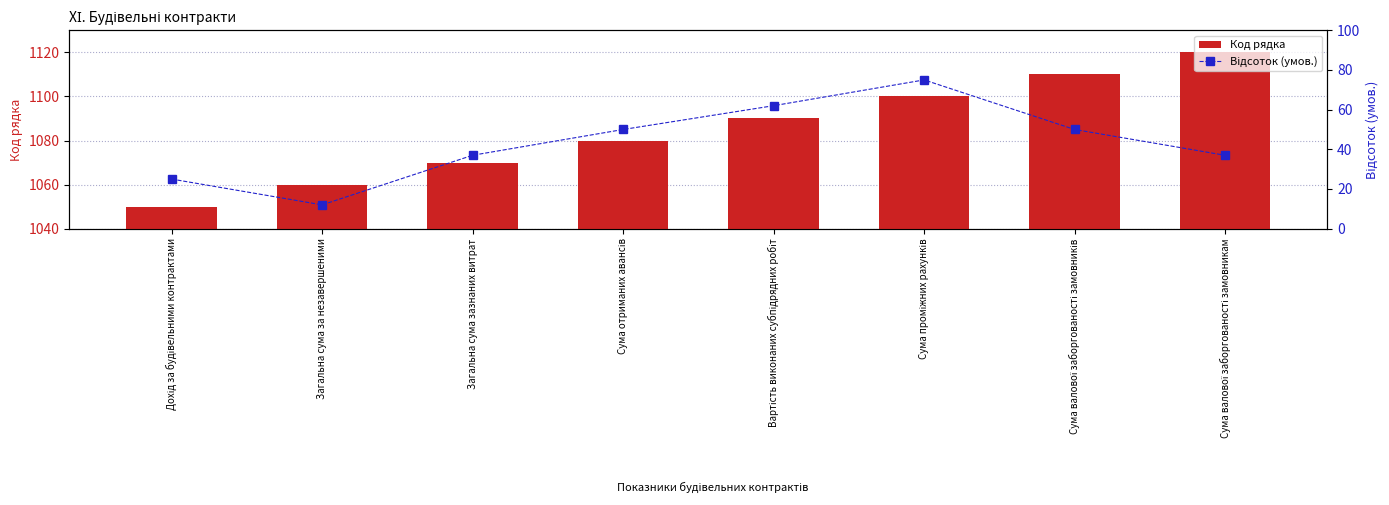

What is the sum of all Код рядка values?

8680